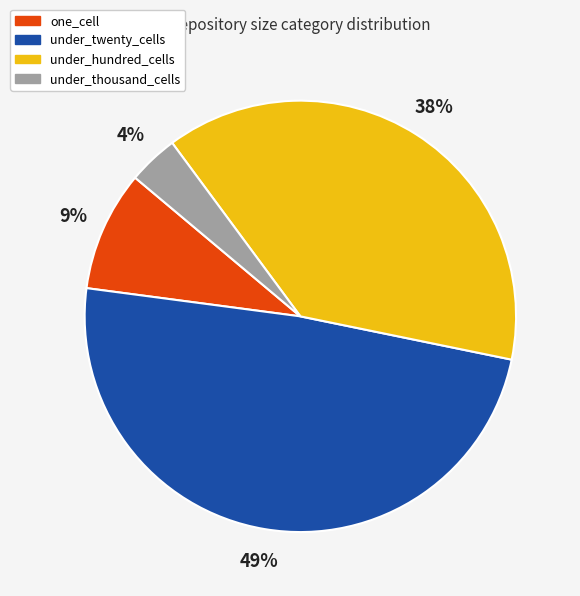

Which slice is the largest?

under_twenty_cells